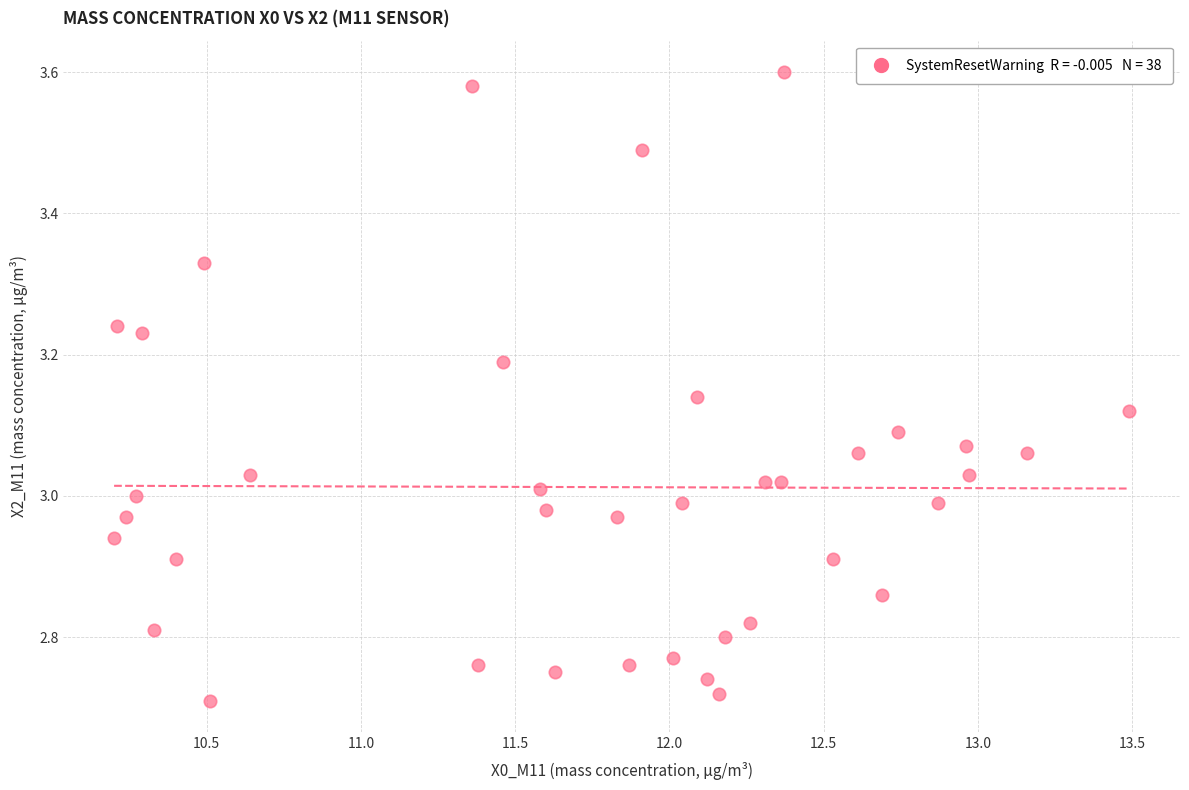

What is the range of Y values (max minus min)?

0.9